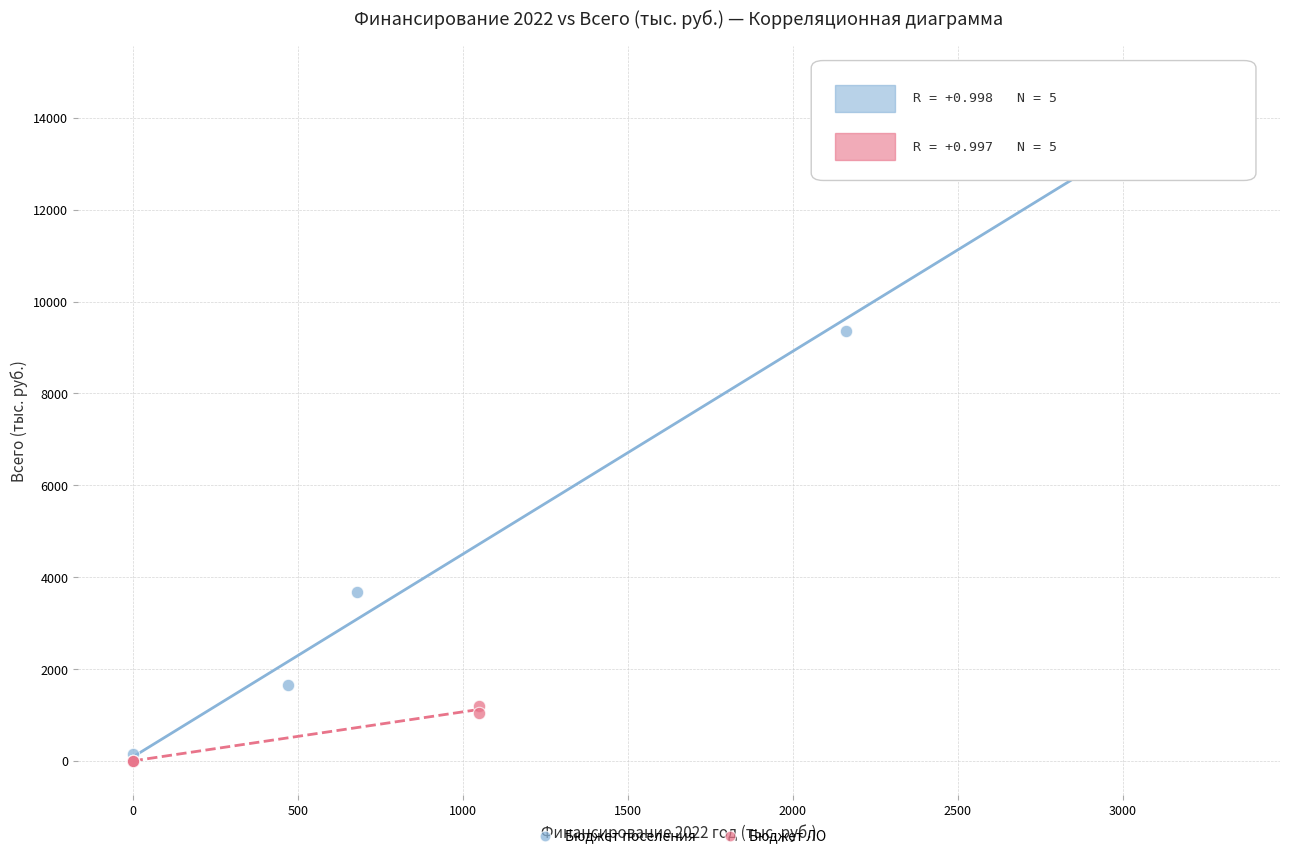

Which series has the widest spread of Y values?

Бюджет поселения